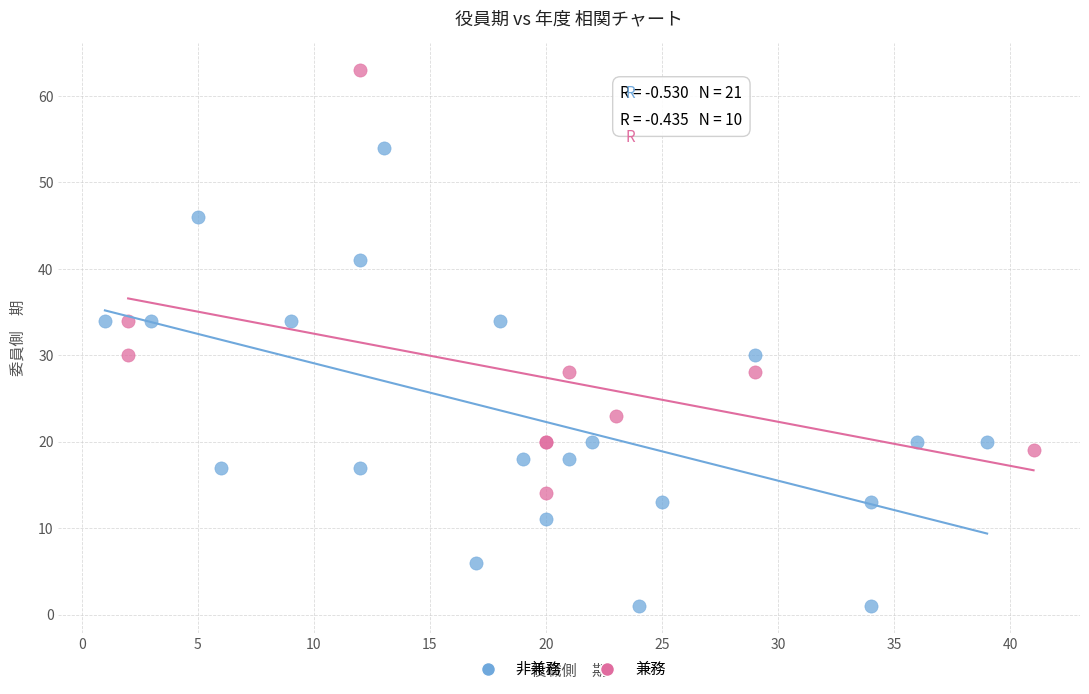

Which series has the widest spread of Y values?

非兼務